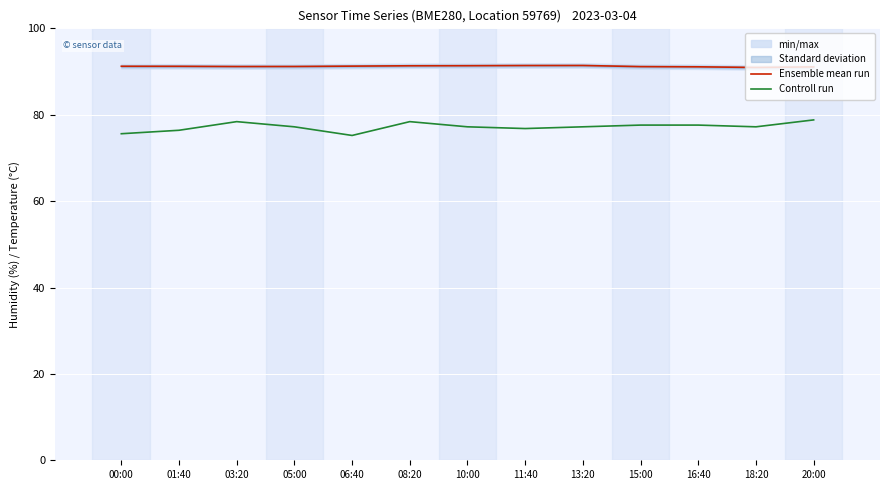

What is the sum of the Controll run values at 15:00 and 00:00?

153.2